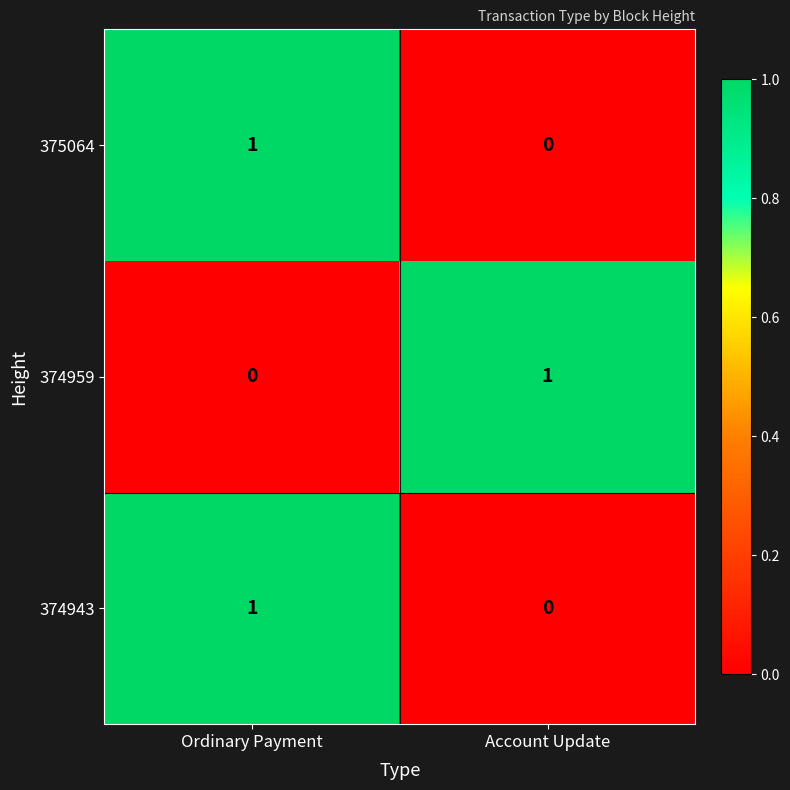

Reading left to right, extract all data points from this chart.

375064: Ordinary Payment=1	Account Update=0
374959: Ordinary Payment=0	Account Update=1
374943: Ordinary Payment=1	Account Update=0